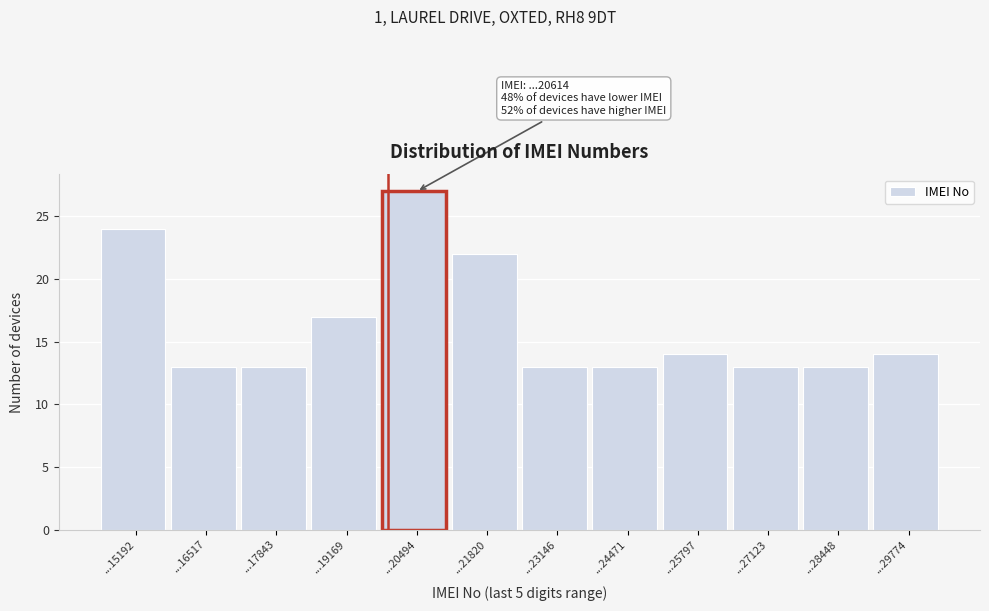

Reading right to left, list all the values displayed in this chart.

14	13	13	14	13	13	22	27	17	13	13	24